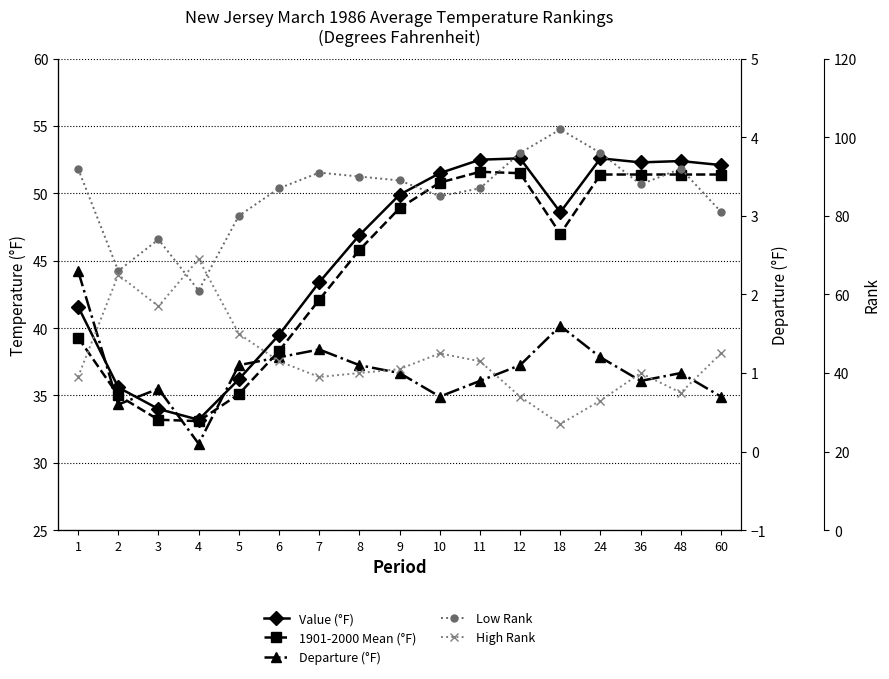

True or false: Value (°F) and Departure (°F) cross at least once.

False